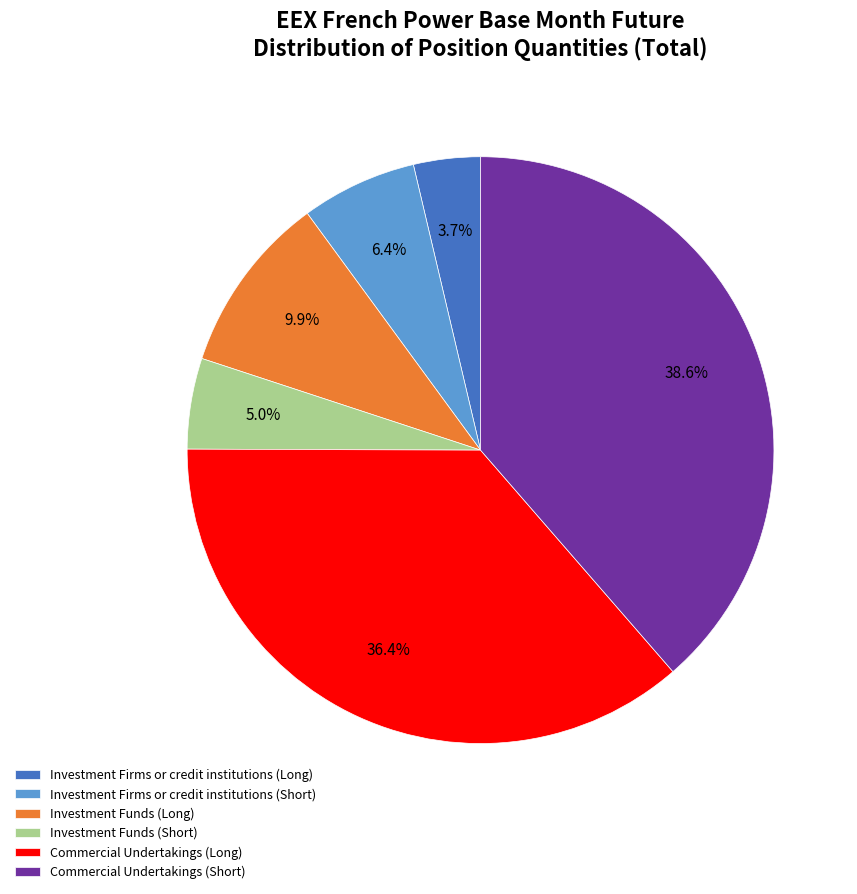

Is there a majority slice in this chart?

No